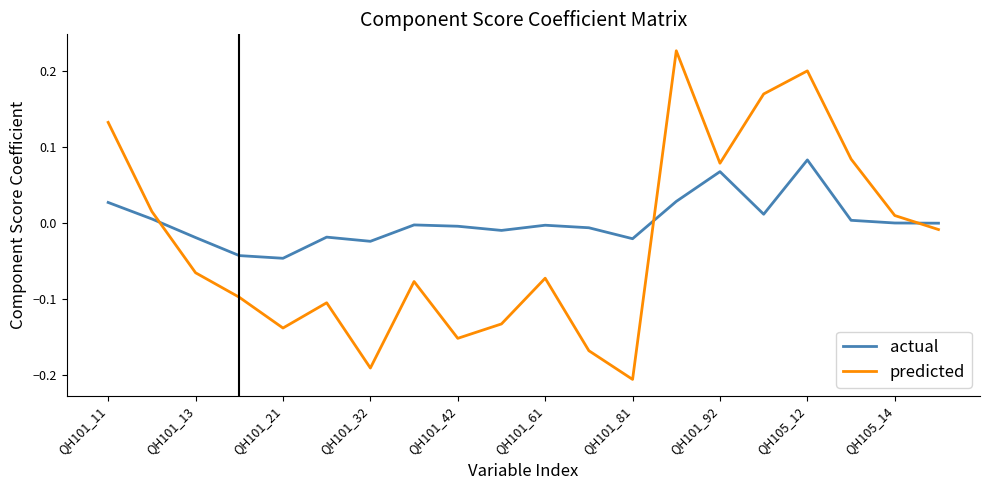

How many positive values does the predicted series have?

8